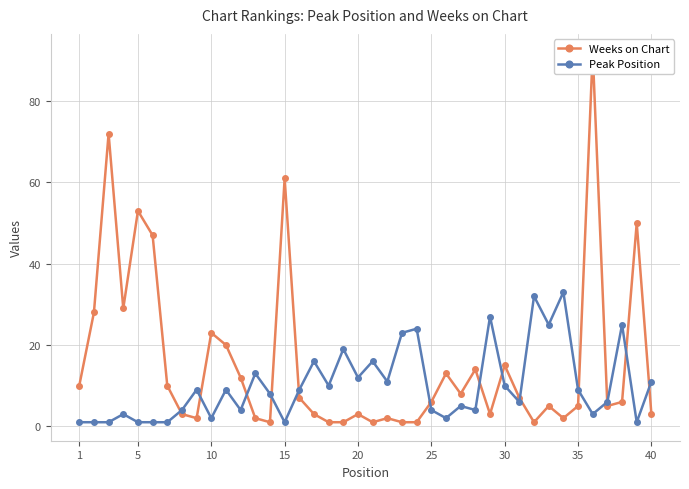

Does the chart display data point markers on the line(s)?

Yes